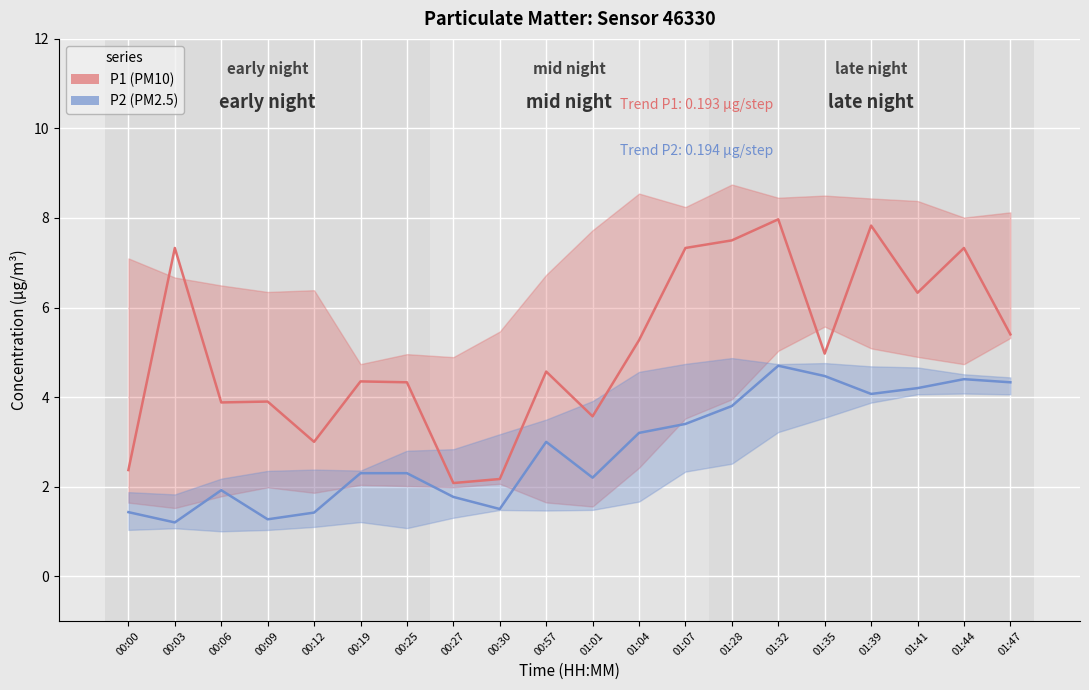

List the labels in order of P2 value, smallest first.

00:03, 00:09, 00:12, 00:00, 00:30, 00:27, 00:06, 01:01, 00:19, 00:25, 00:57, 01:04, 01:07, 01:28, 01:39, 01:41, 01:47, 01:44, 01:35, 01:32